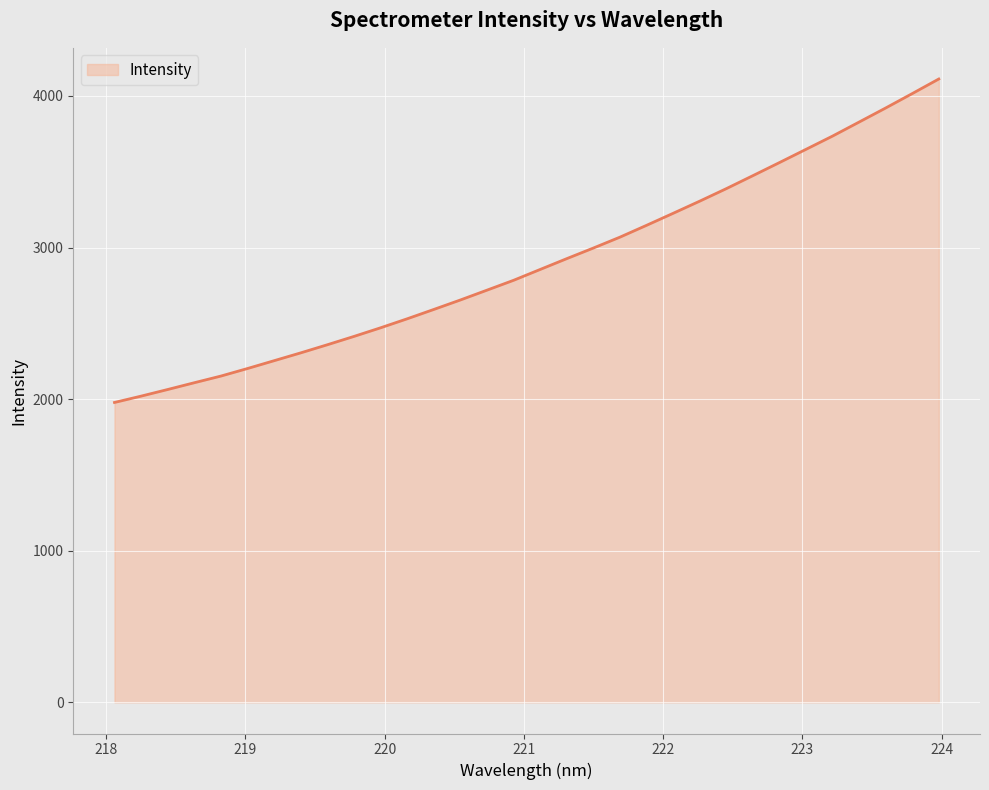

True or false: the data has more than 1 interior local peaks.

False